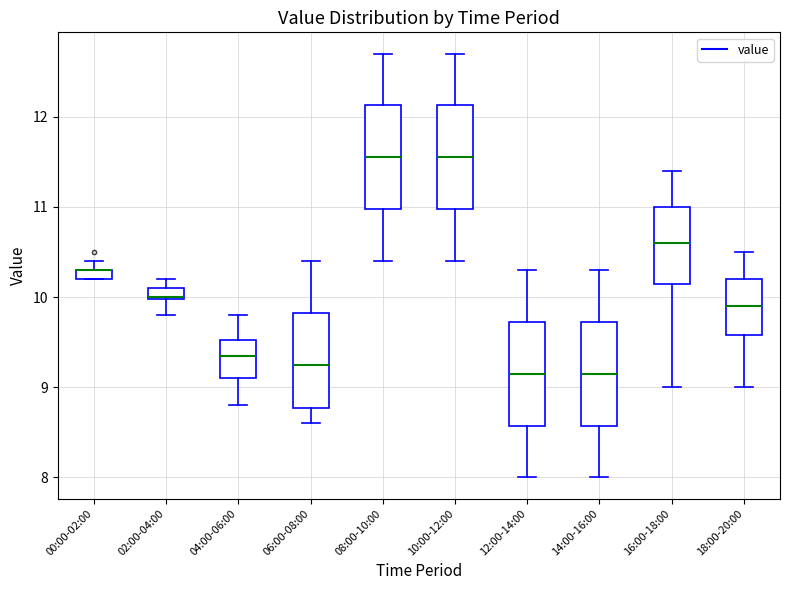

Where does the median line of the box for 12:00-14:00 sit on the y-axis? The values are not printed on the chart, so give them approximately, as read against the axis.

9.2